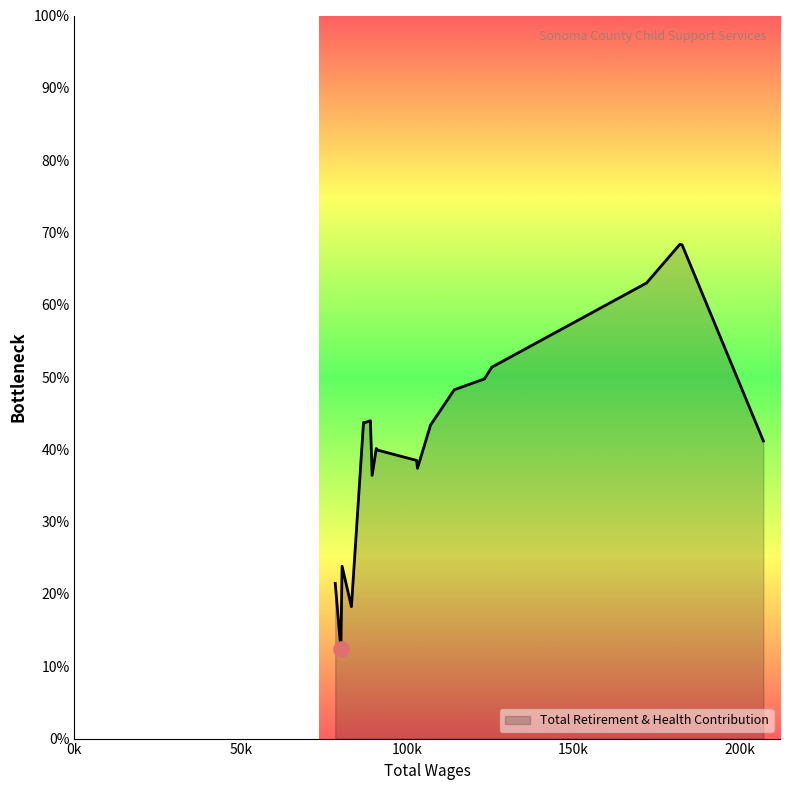

Is this an area chart (filled region under the line)?

Yes